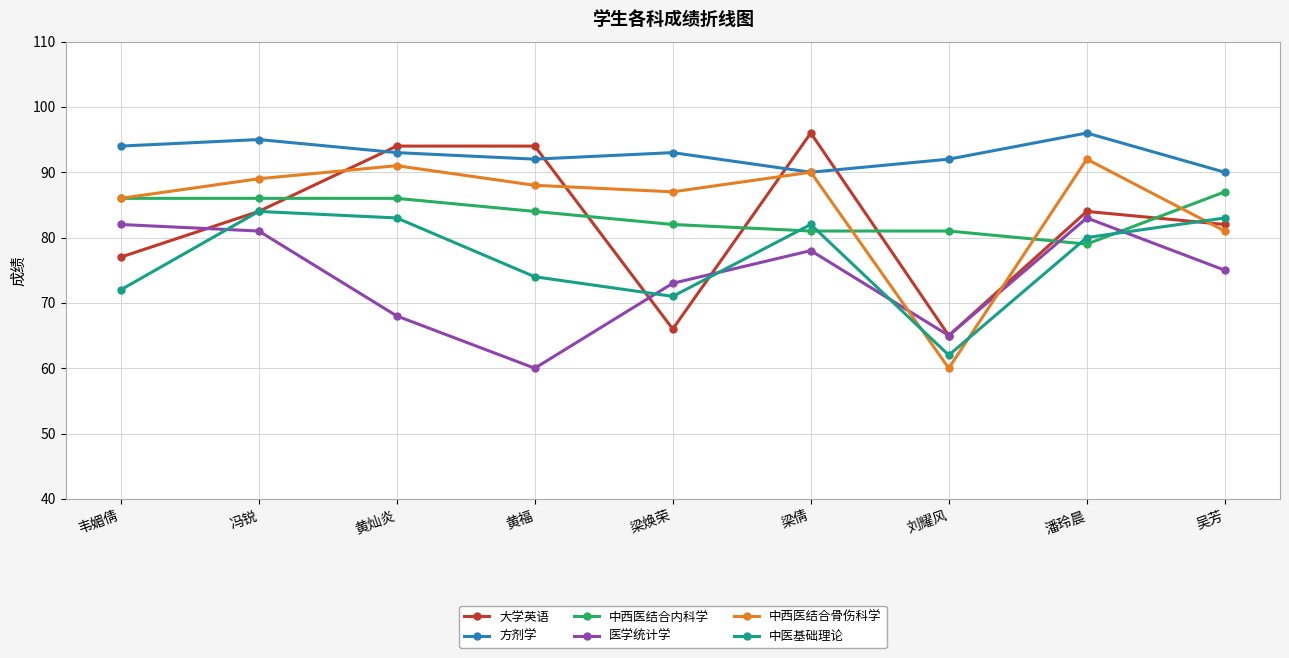

What position from the left is 黄福?

4